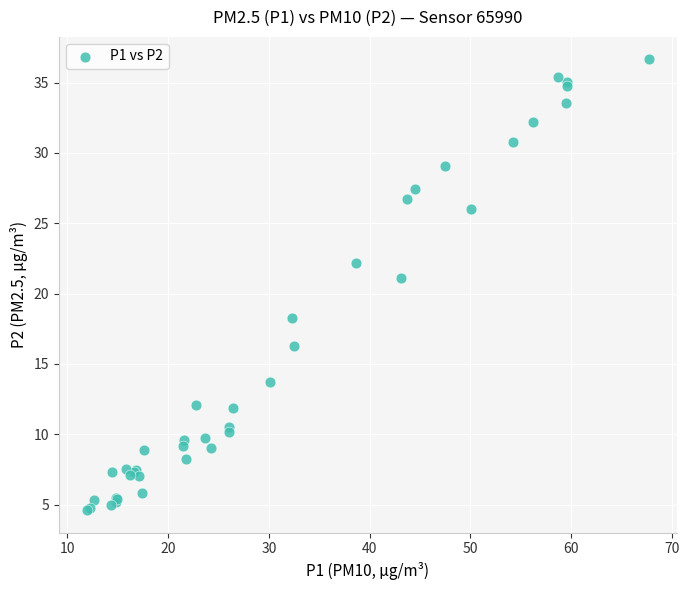

What Y value in the scatter plot is closest to 20?

21.1